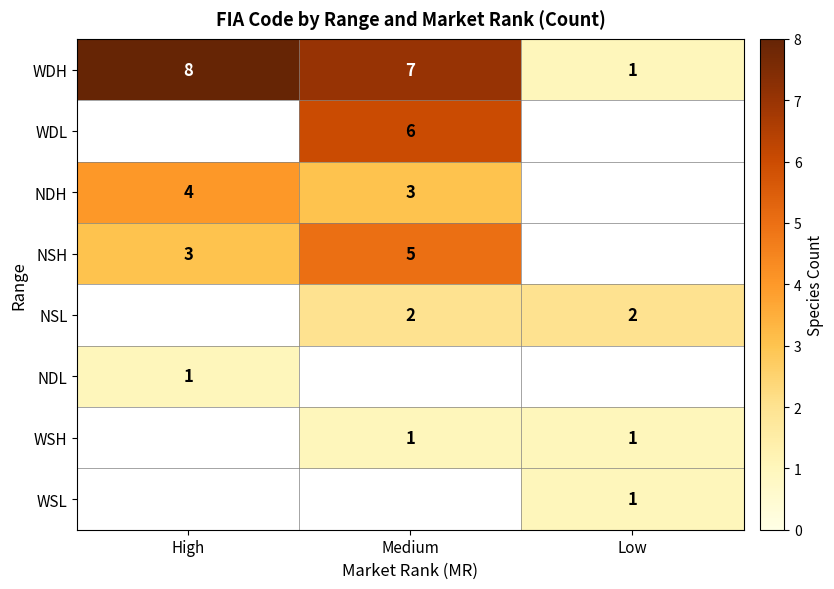

How many categories are shown in the chart?

3